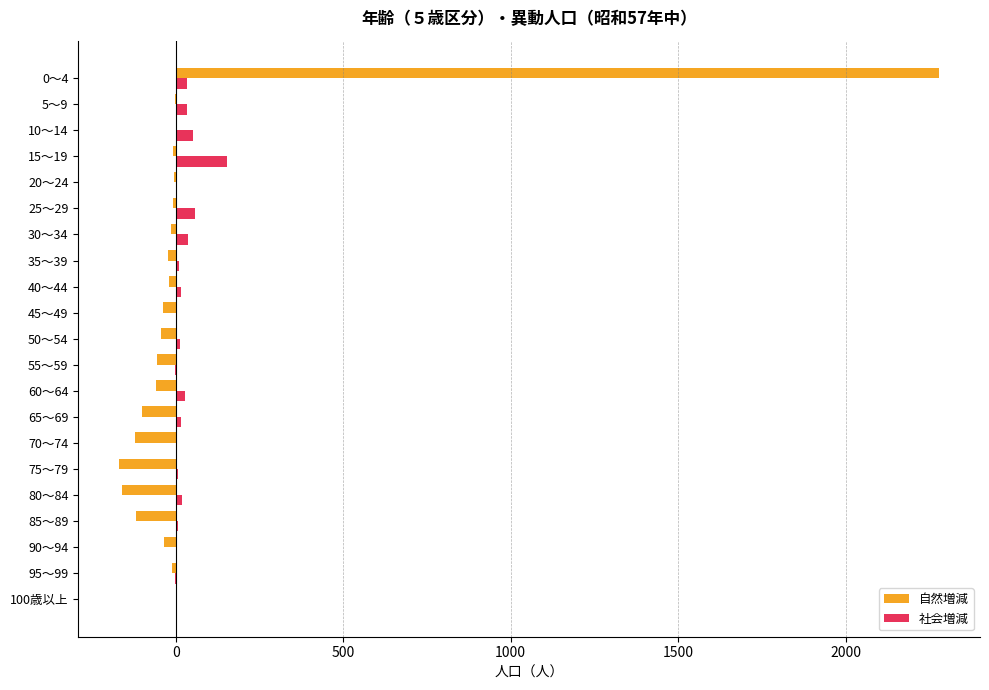

Is the value of 社会増減 at 25～29 greater than the value of 自然増減 at 25～29?

Yes